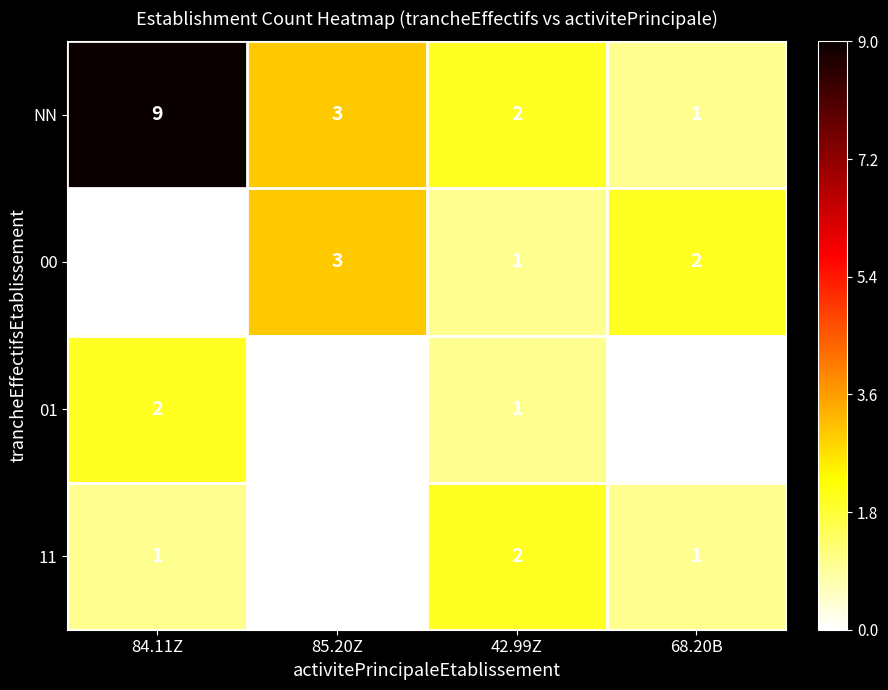

Which series has the largest total across all categories?

NN